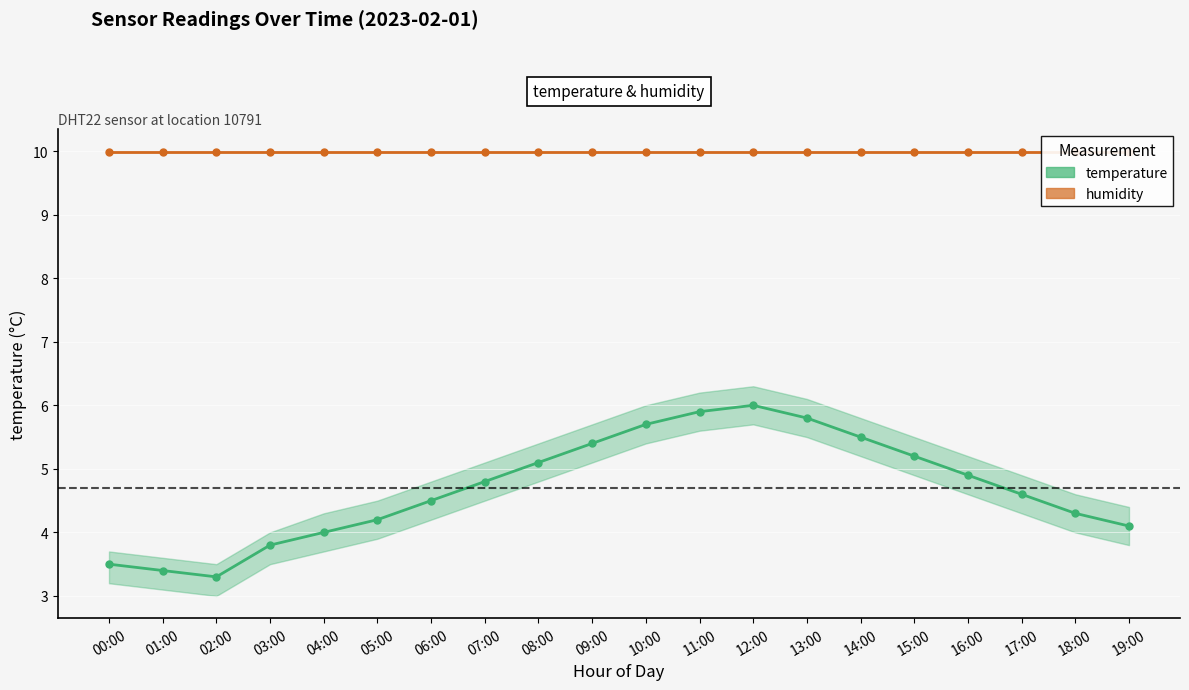

At how many categories does at least one series exceed 4?

20